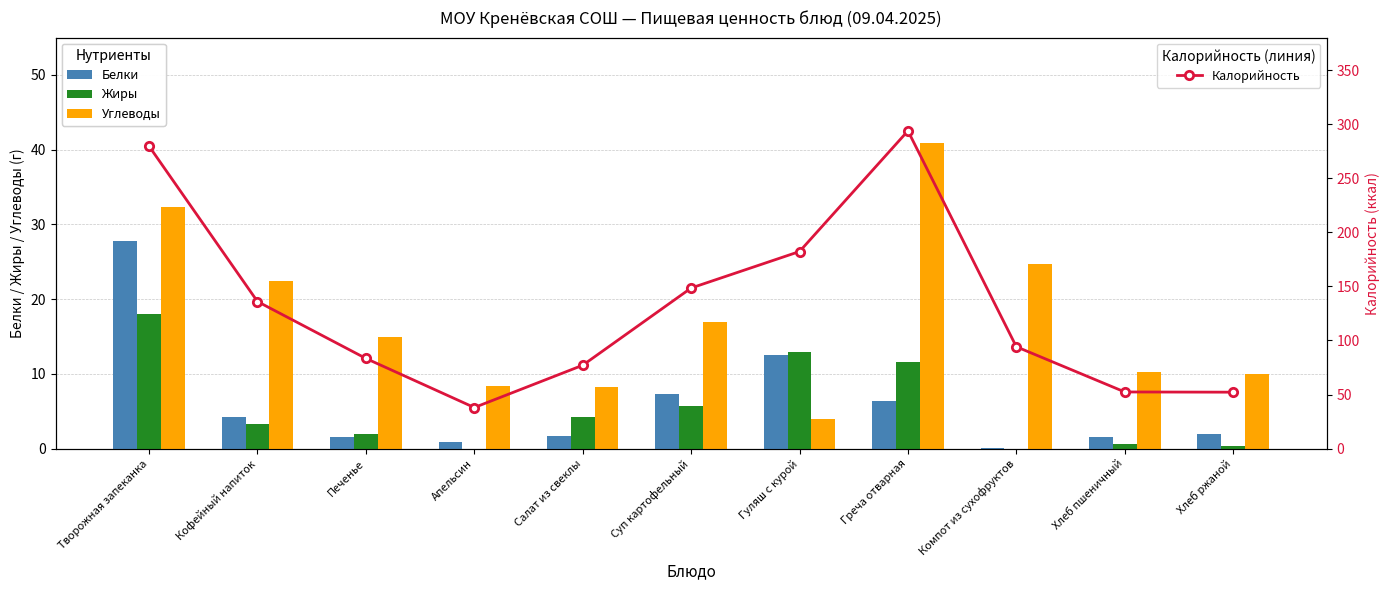

At which category is the sum across all series the highest?

Творожная запеканка